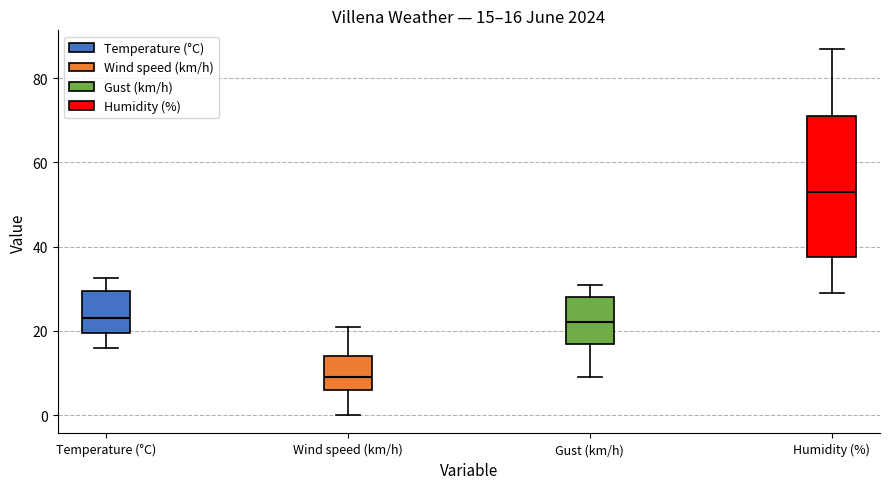

Which box is the tallest, from its lower edge to its upper edge?

Humidity (%)